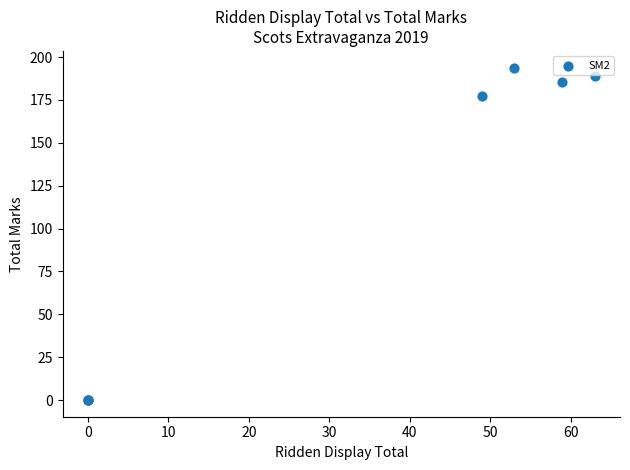

What Y value in the scatter plot is closest to 96?

177.6